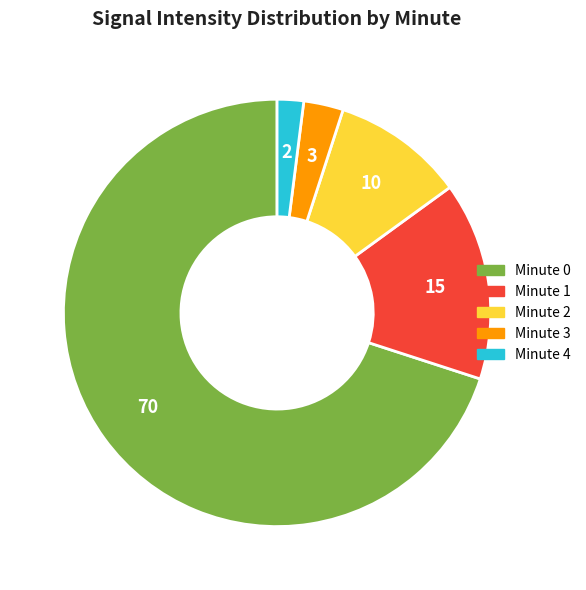

Rank the categories by value from highest to lowest.

Minute 0, Minute 1, Minute 2, Minute 3, Minute 4